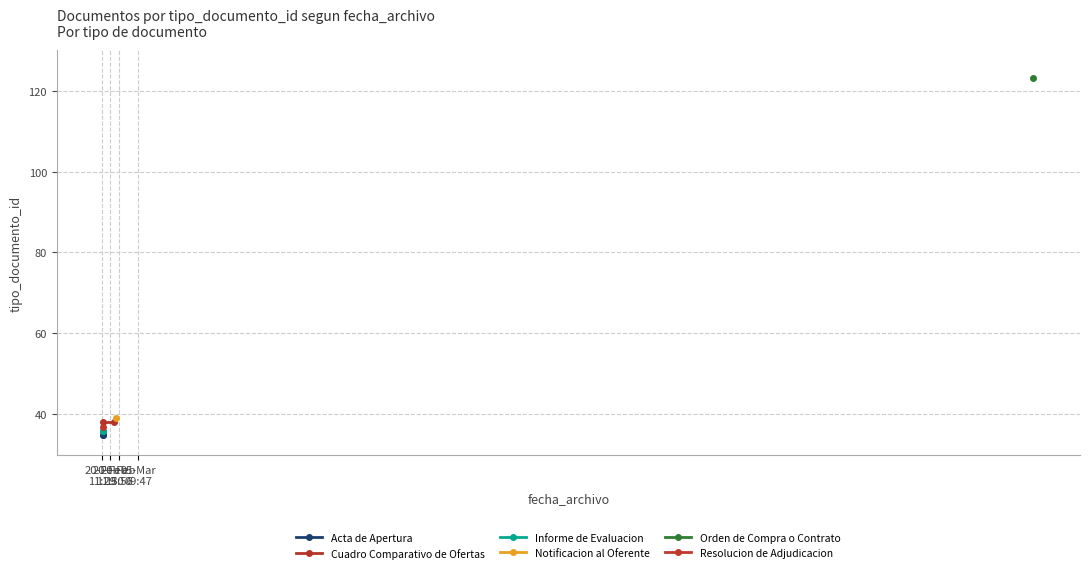

True or false: Informe de Evaluacion has a value of 36 at 20-Feb
11:30.

True